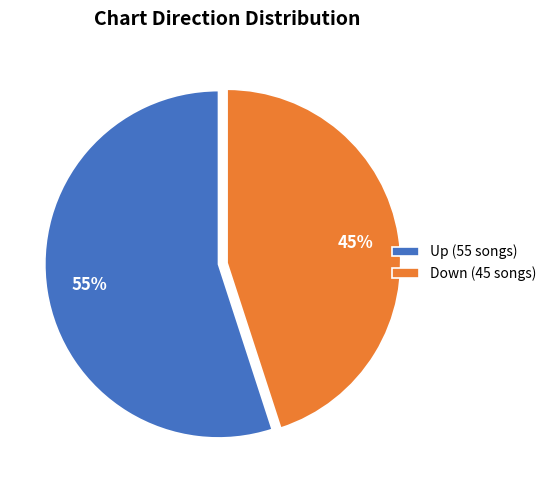

What is the largest slice in the pie chart?

Up (55 songs)